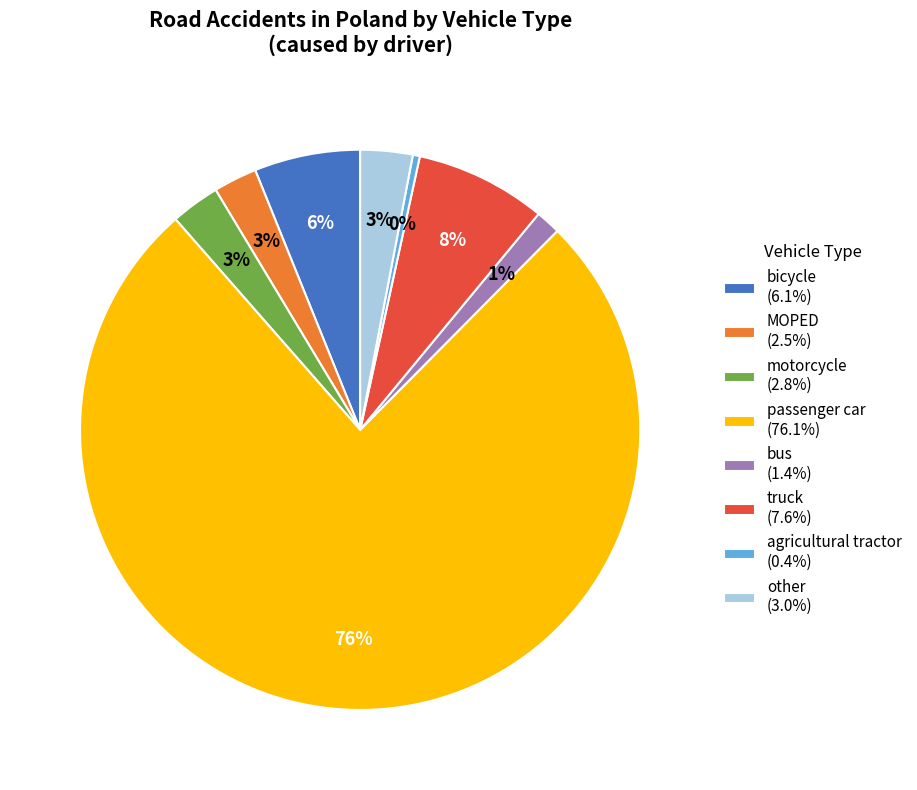

What is the smallest slice in the pie chart?

agricultural tractor